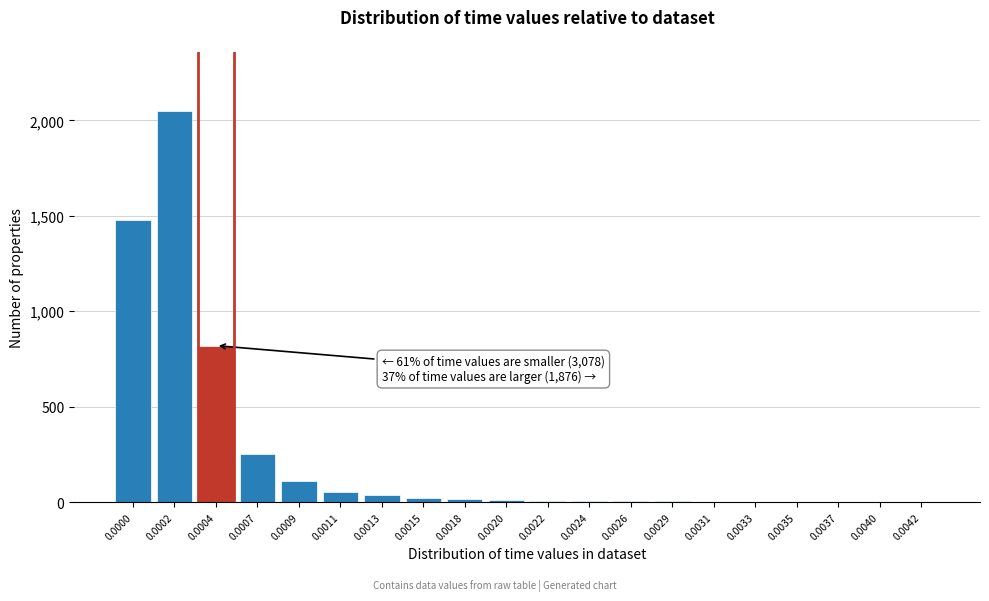

What is the sum of all values?

4885